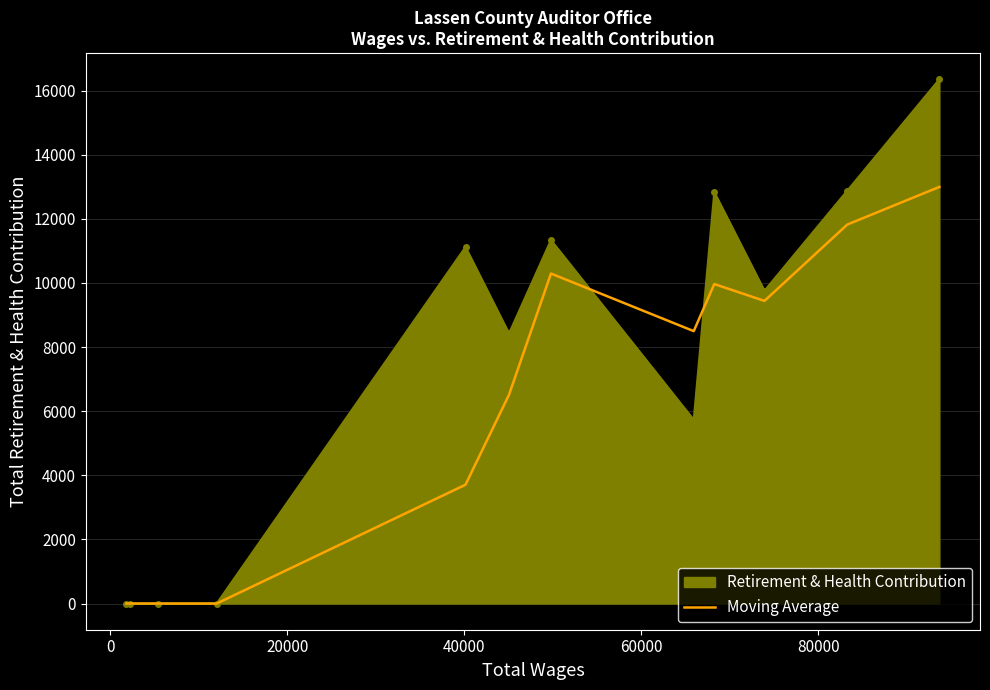

Which series has the largest total across all categories?

Retirement & Health Contribution